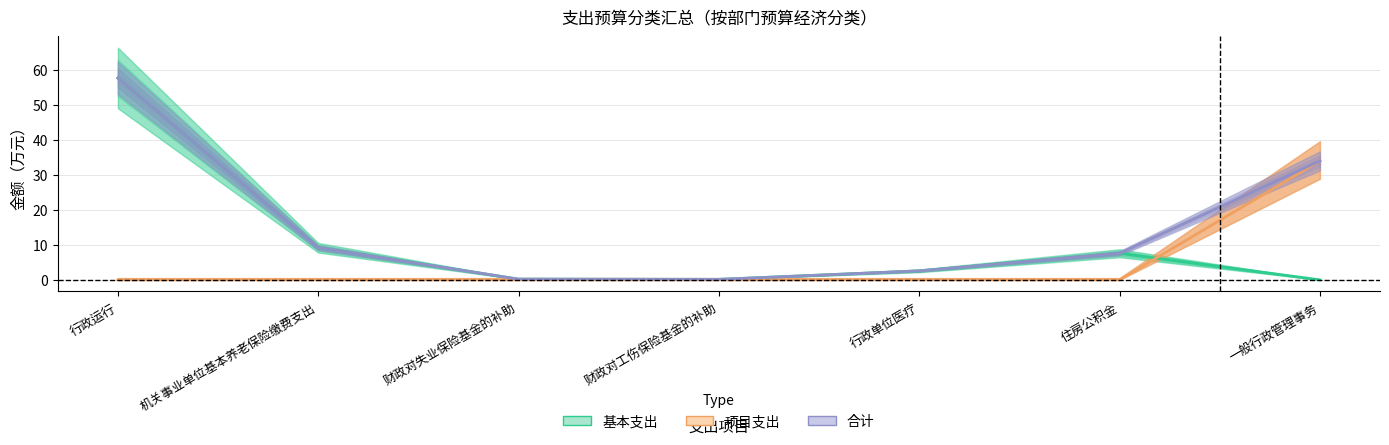

Between which two adjacent categories do 基本支出 and 项目支出 first intersect?

住房公积金 and 一般行政管理事务